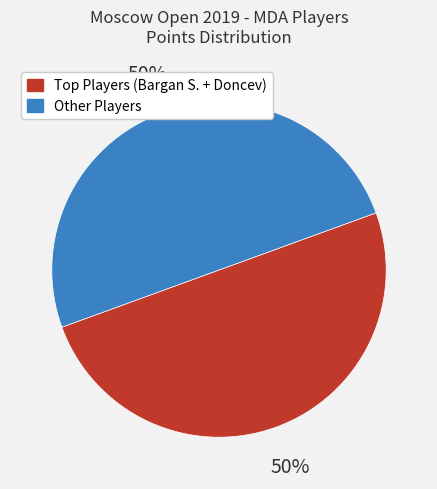

To the nearest percent, what is the average slice percentage?

50%